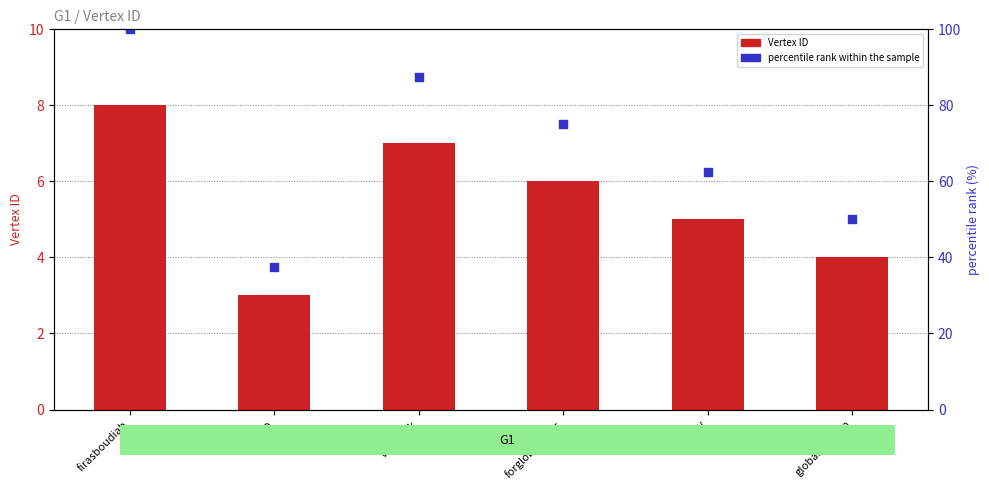

What is the total value across all series at firasboudiab?

108.0